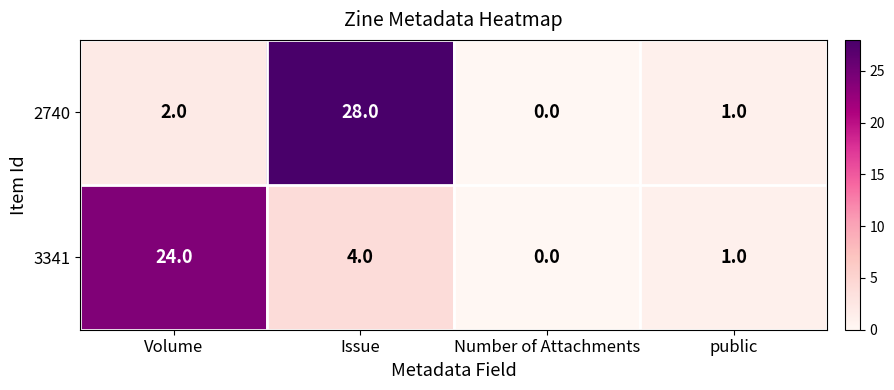

List the series in order of their overall mean, highest first.

2740, 3341